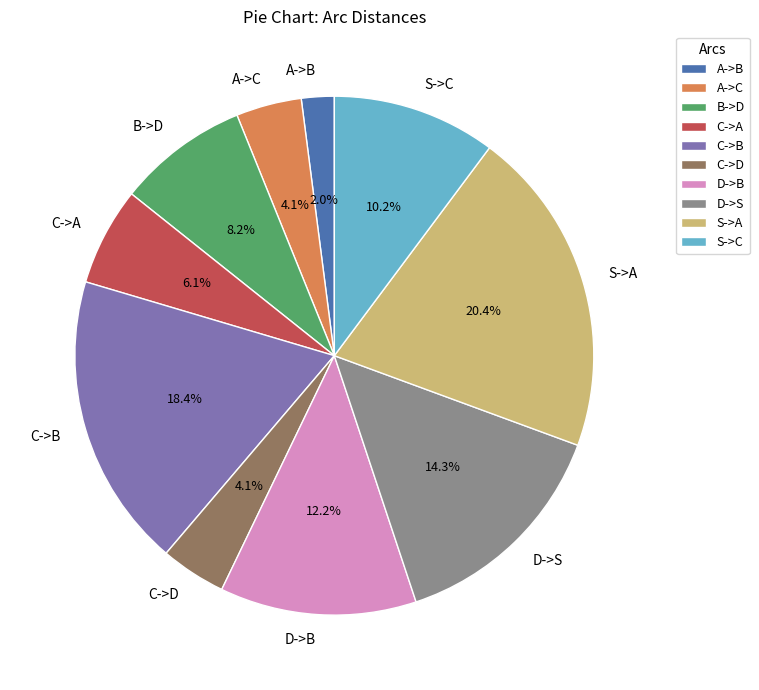

To the nearest percent, what is the difference between the largest and smallest slice percentages?

18%